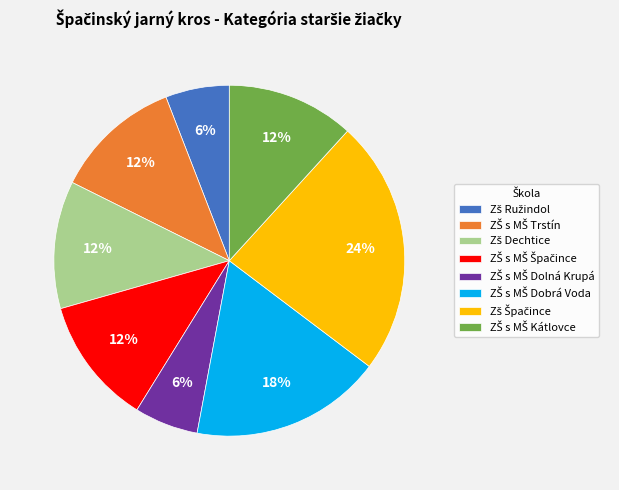

To the nearest percent, what is the difference between the largest and smallest slice percentages?

18%